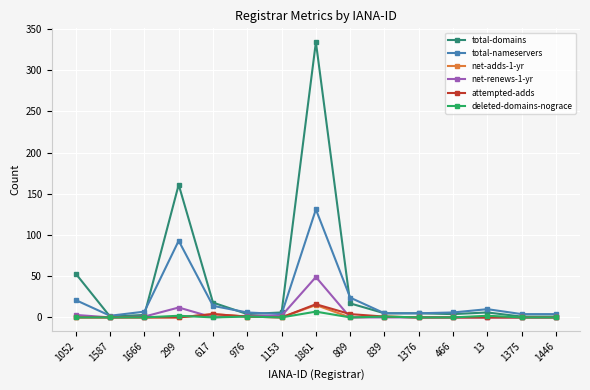

At which label is total-nameservers closest to 66?

299